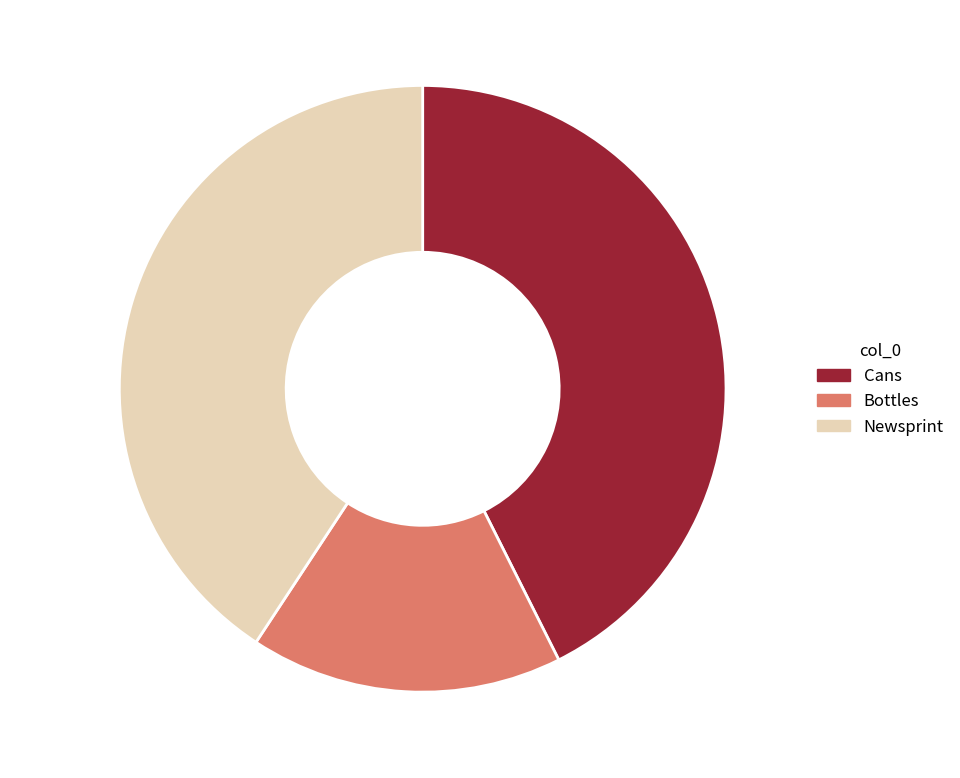

What is the ratio of the value at Newsprint 40.7% to the value at Bottles 16.7%?

2.4